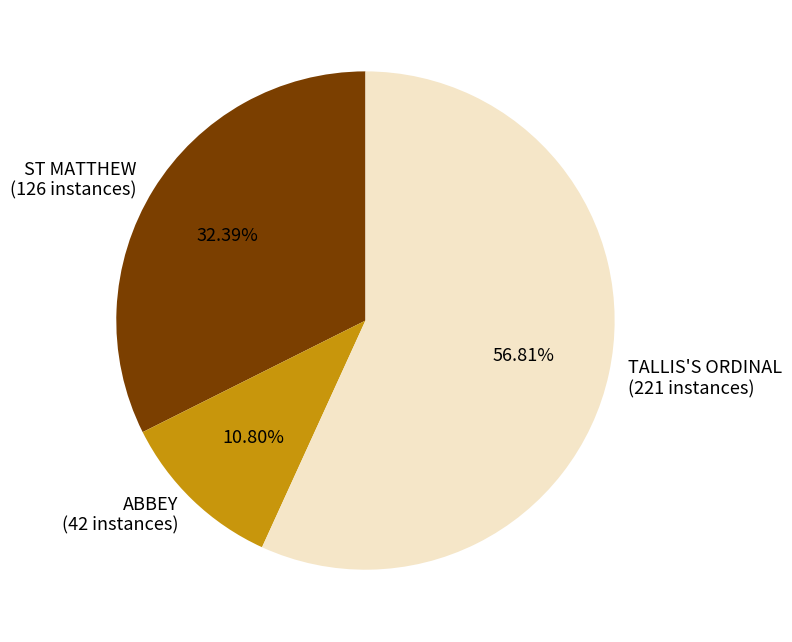

Does TALLIS'S ORDINAL account for over 50% of the chart?

Yes